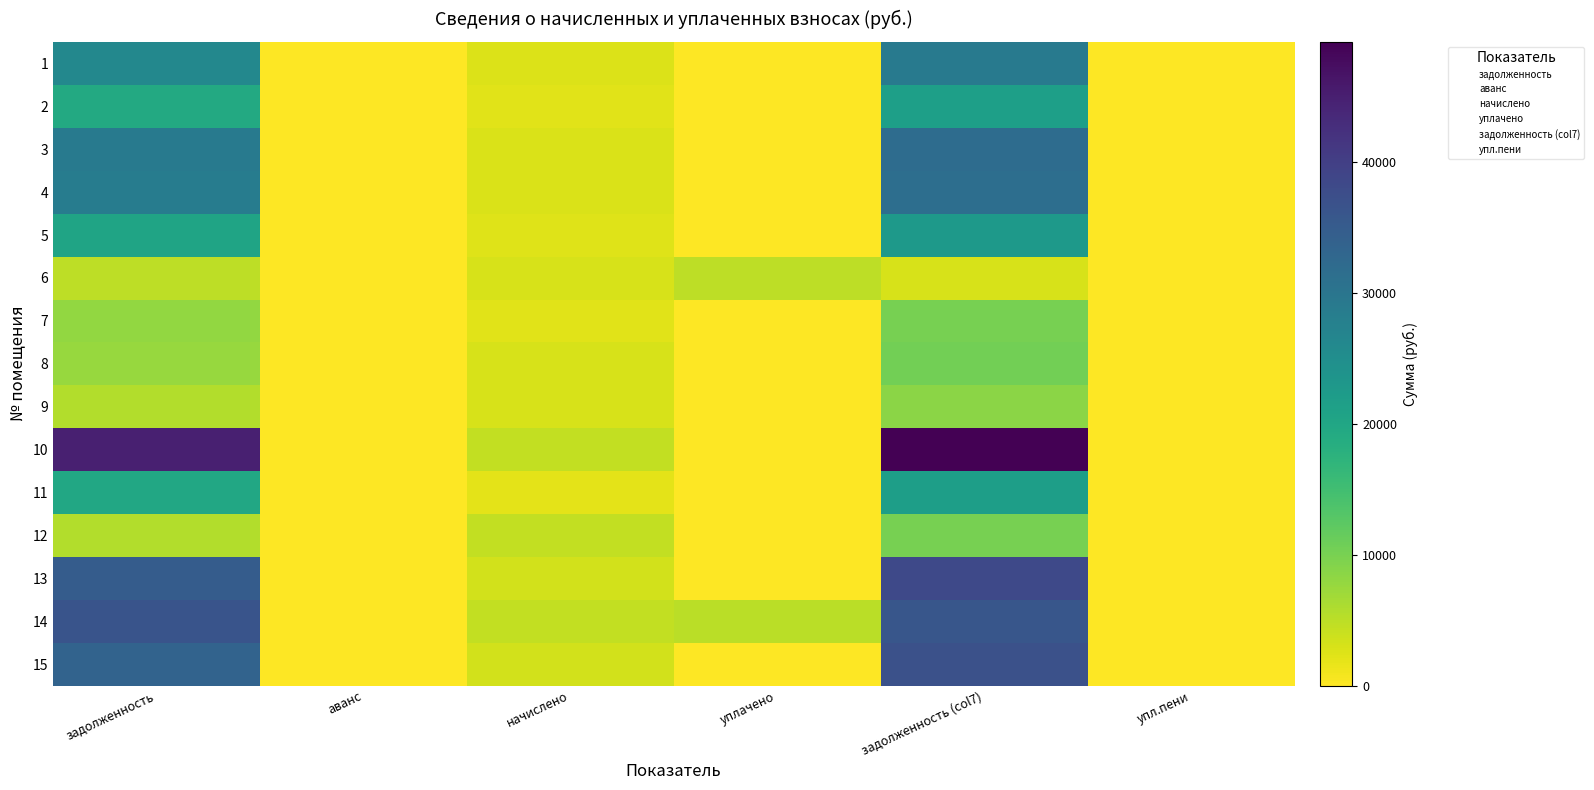

What is the total value across all series at начислено?

46289.1